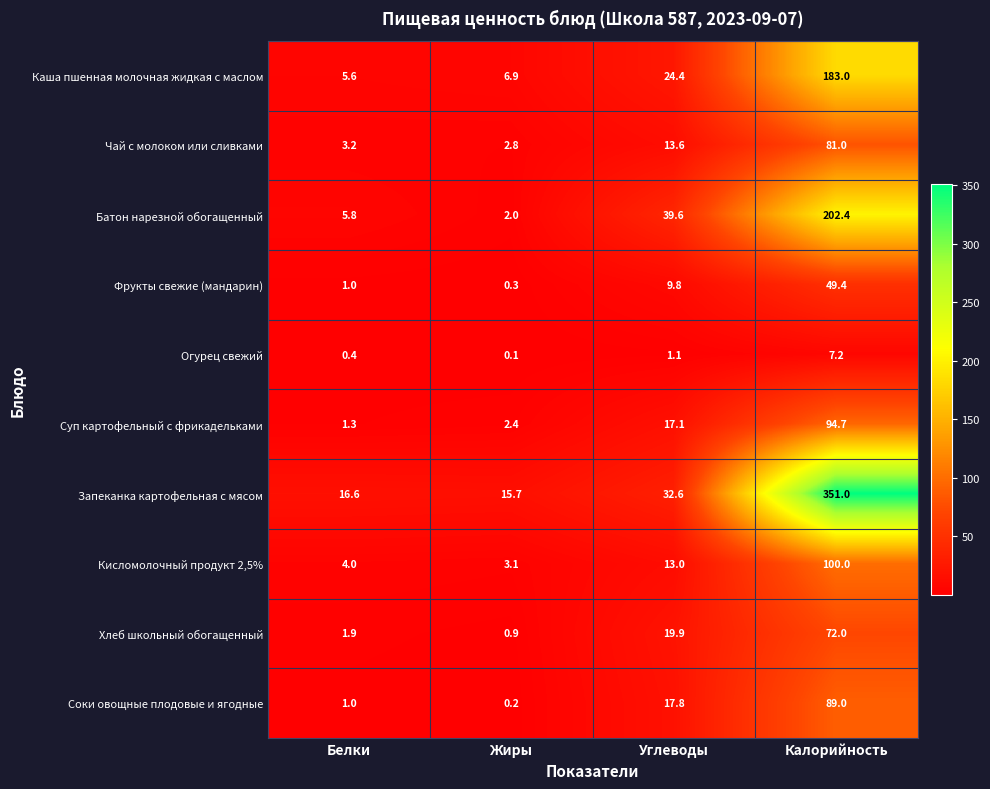

True or false: Каша пшенная молочная жидкая с маслом has a value of 5.6 at Белки.

True